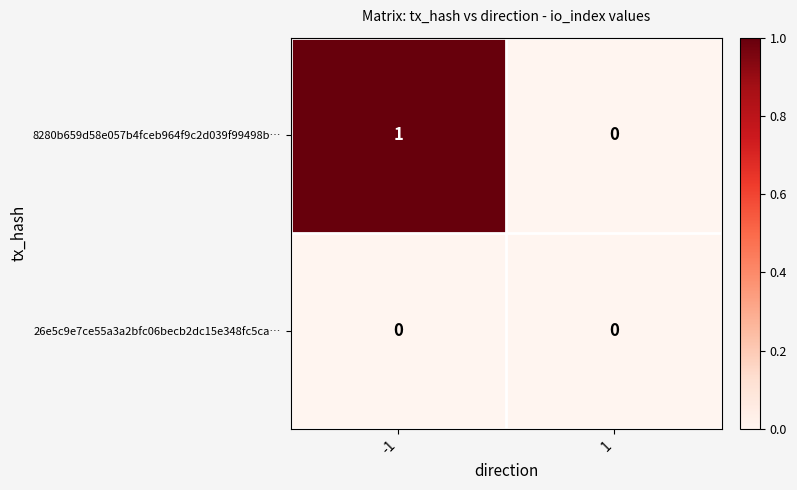

The 26e5c9e7ce55a3a2bfc06becb2dc15e348fc5ca… series shows 0 at -1. True or false?

True